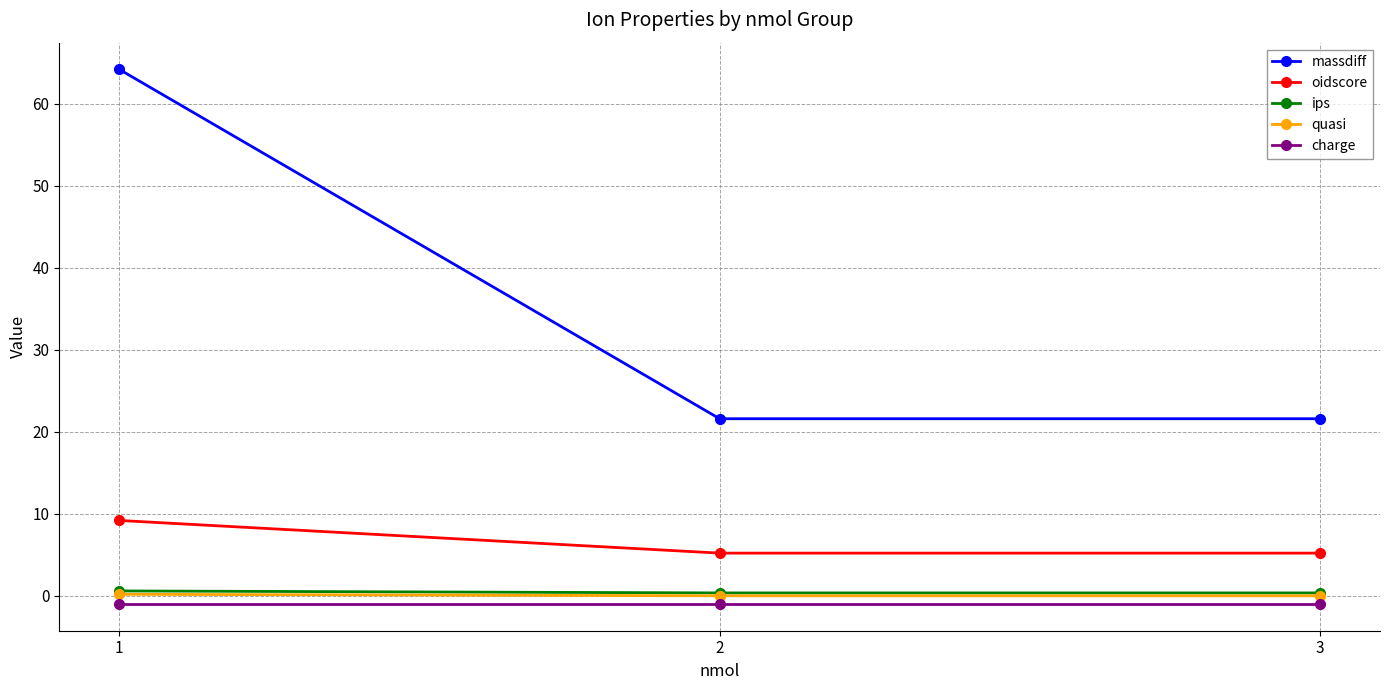

What is the maximum value shown in the chart?

64.2